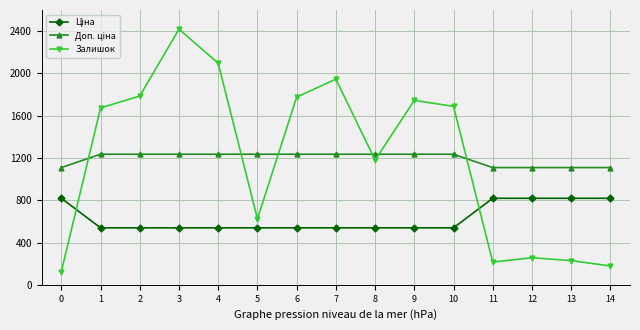

Which series has the largest range (max minus min)?

Залишок